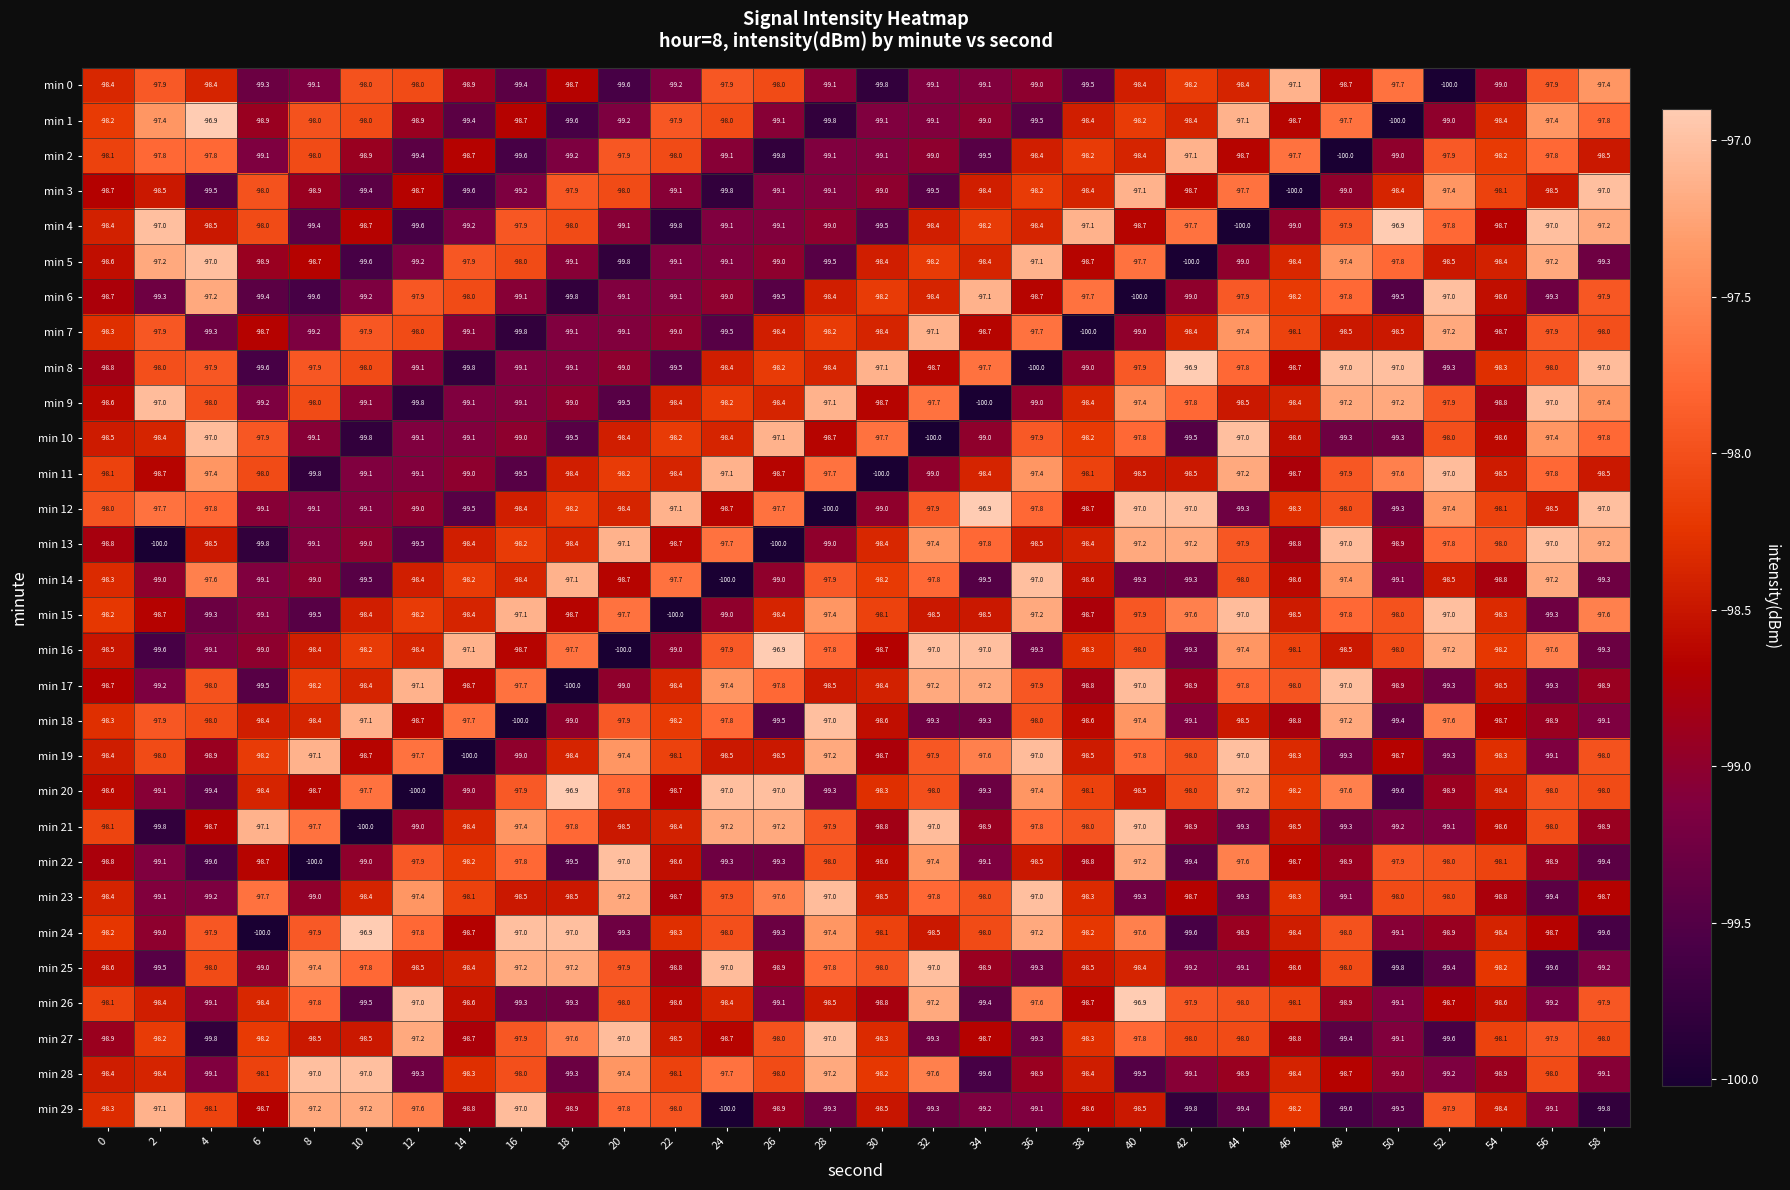

What is the total value across all series at 36?

-2946.1